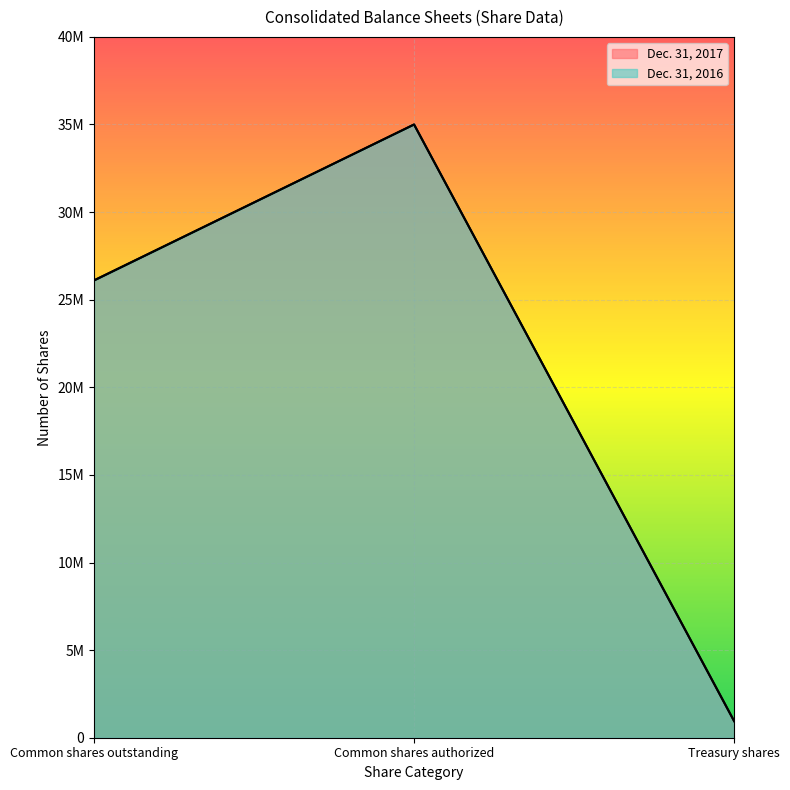

What value does the Dec. 31, 2017 series have at Common shares authorized?

35000000